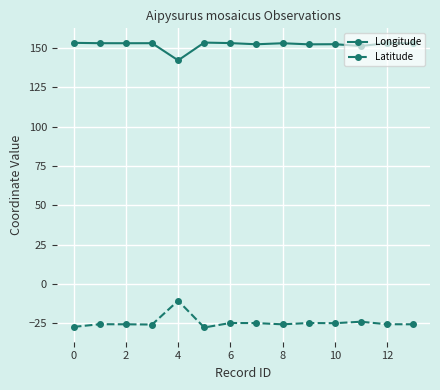

Rank the series by their maximum value, from lowest to highest.

Latitude, Longitude